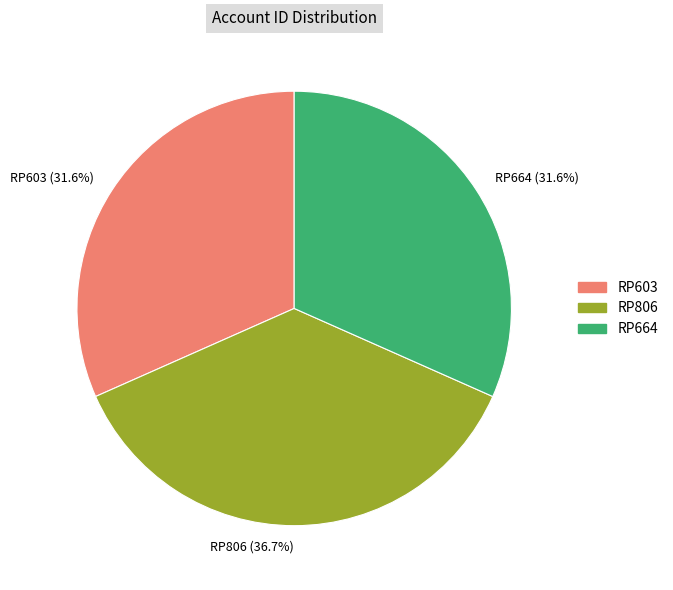

To the nearest percent, what percentage of the pie is RP664?

32%